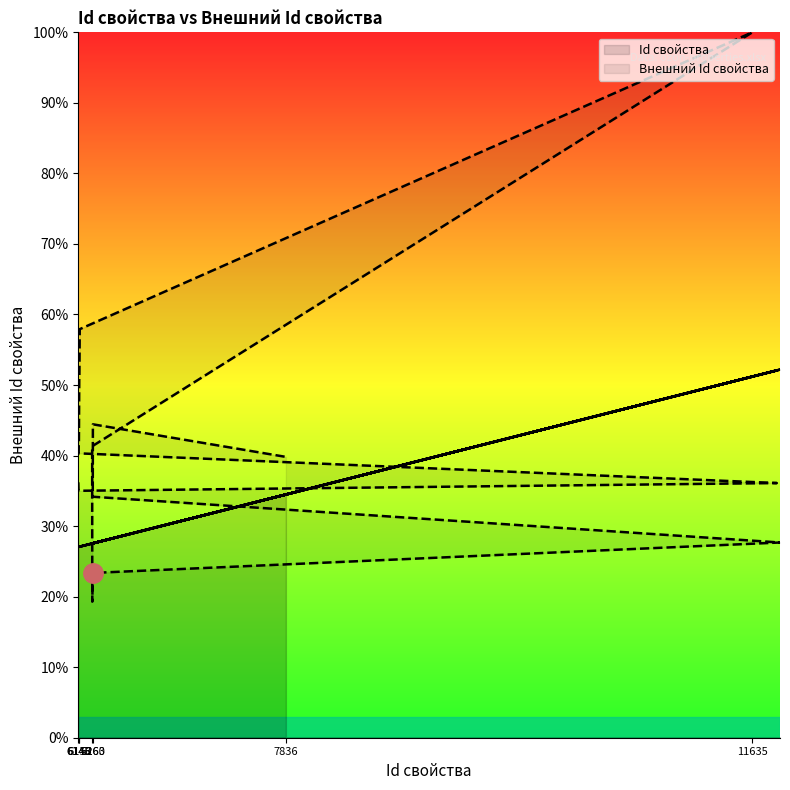

Is it true that Внешний Id свойства equals 19.3 at 6259?

True